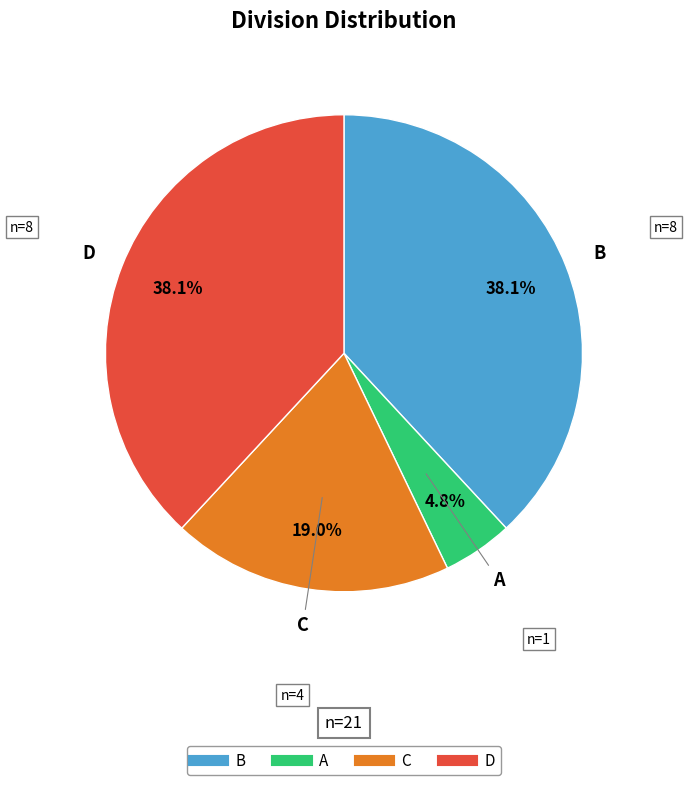

What is the total percentage of D and A?

42.9%